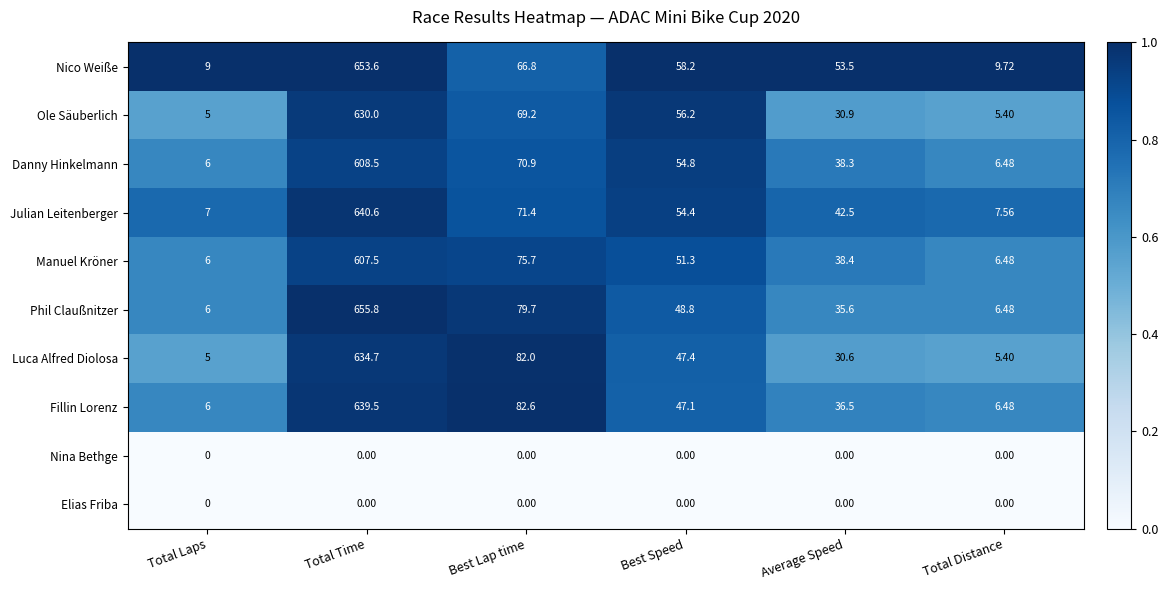

Which category has the highest value in the Ole Säuberlich series?

Total Time